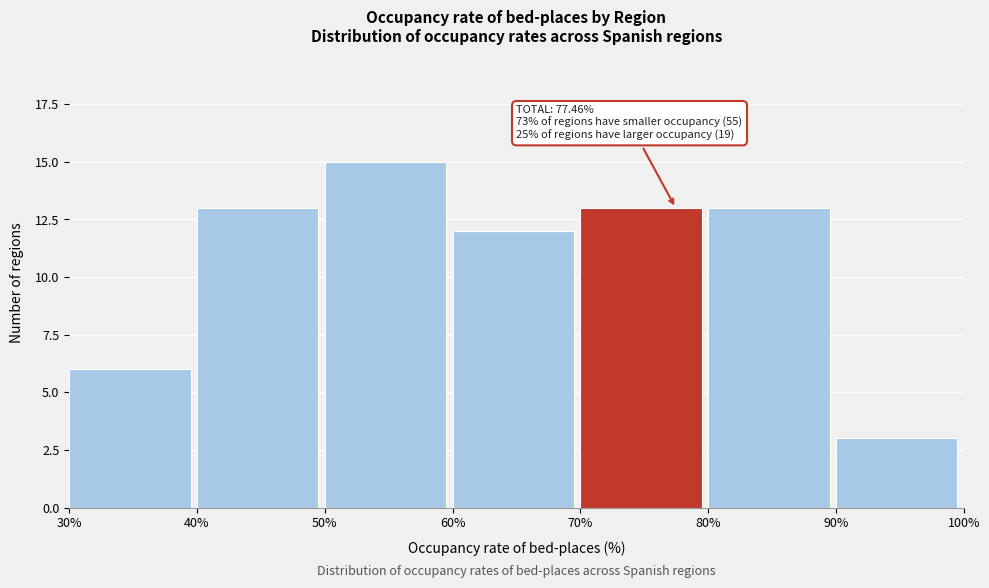

Which range on the x-axis has the tallest bar?

50% to 60%